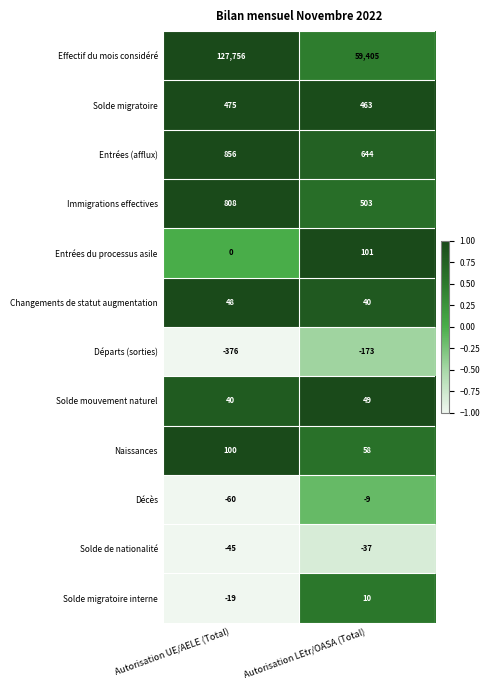

What is the sum of the Effectif du mois considéré values at Autorisation UE/AELE (Total) and Autorisation LEtr/OASA (Total)?

187161